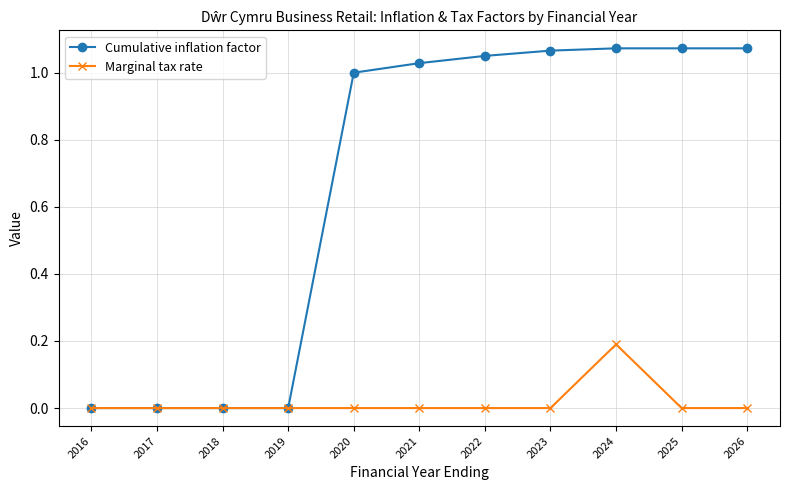

Which series has the largest total across all categories?

Cumulative inflation factor